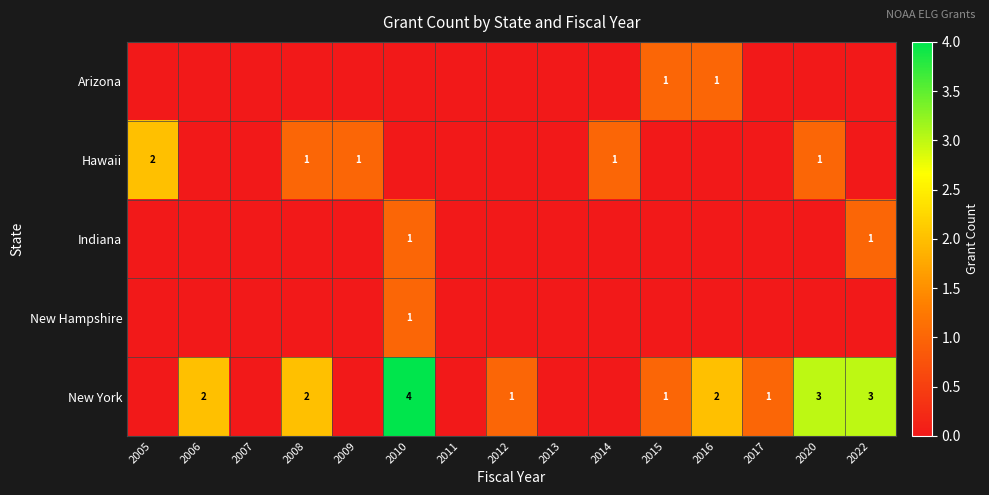

How many data points does each series have?

15